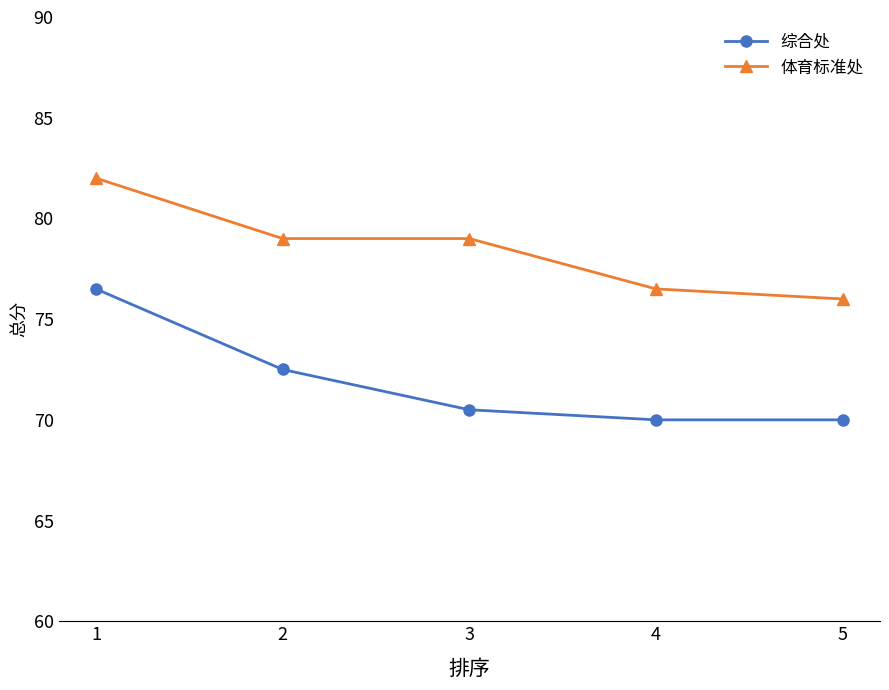

True or false: 综合处 and 体育标准处 intersect in this chart.

False